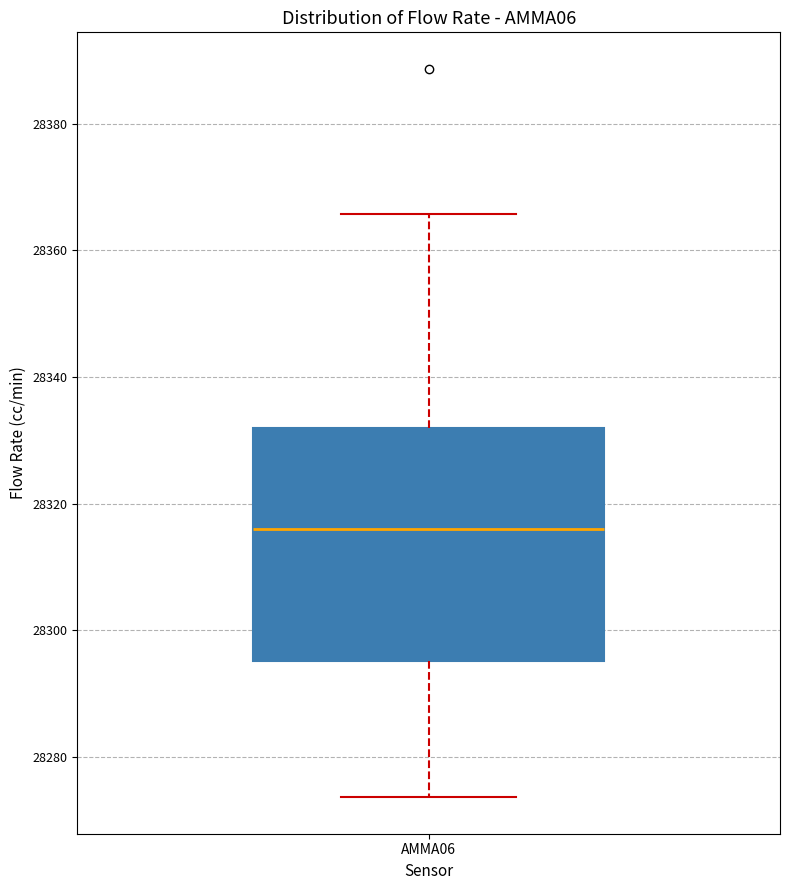

Read this box plot against the y-axis: the position of the median line, the range covered by the box, and the ends of both whiskers. The values are not printed on the chart, so give them approximately, as read against the axis.

median 28316, box 28296 to 28332, whiskers 28274 to 28366